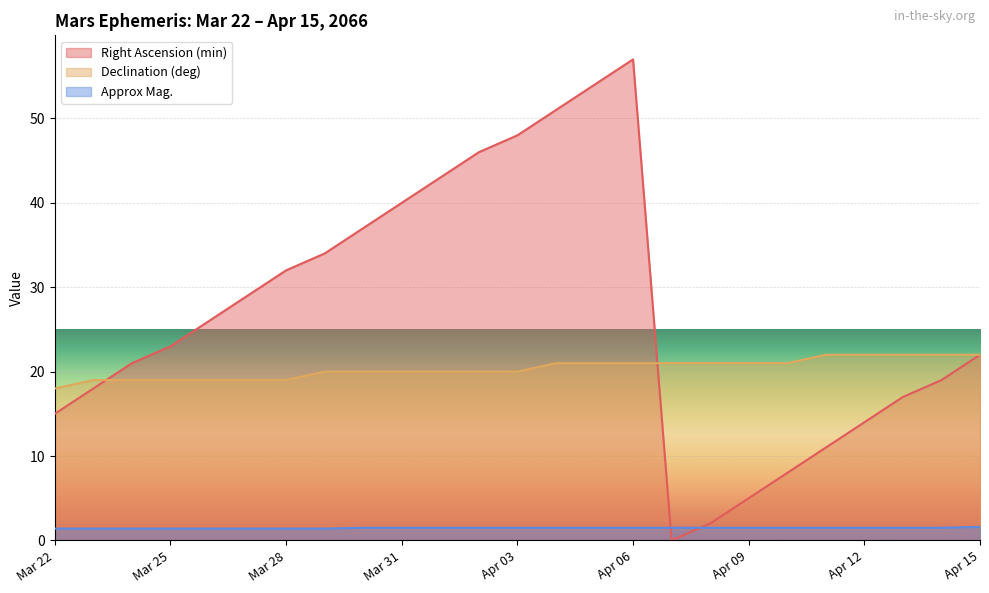

List the series in order of their overall mean, lowest first.

Approx Mag., Declination (deg), Right Ascension (min)